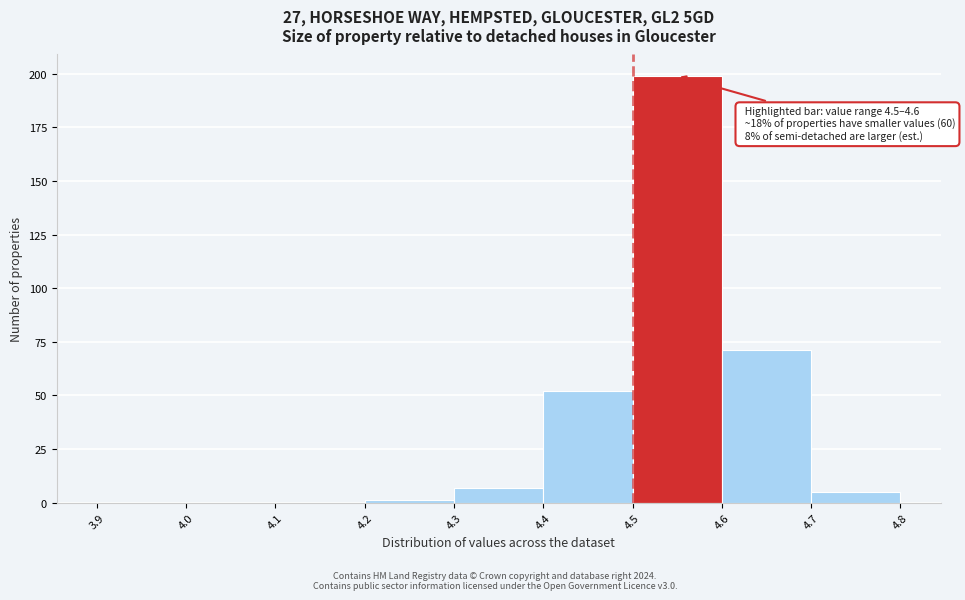

Over which range of the x-axis is the bar tallest?

4.5 to 4.6